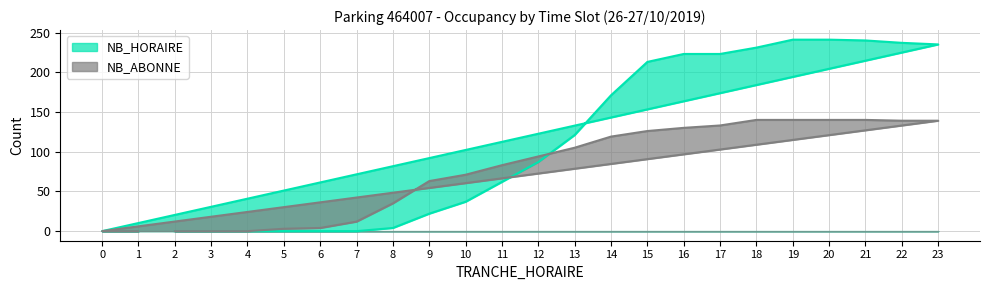

List the labels in order of NB_ABONNE value, smallest first.

2, 3, 4, 0, 1, 5, 6, 7, 8, 9, 10, 11, 12, 13, 14, 15, 16, 17, 22, 23, 18, 19, 20, 21